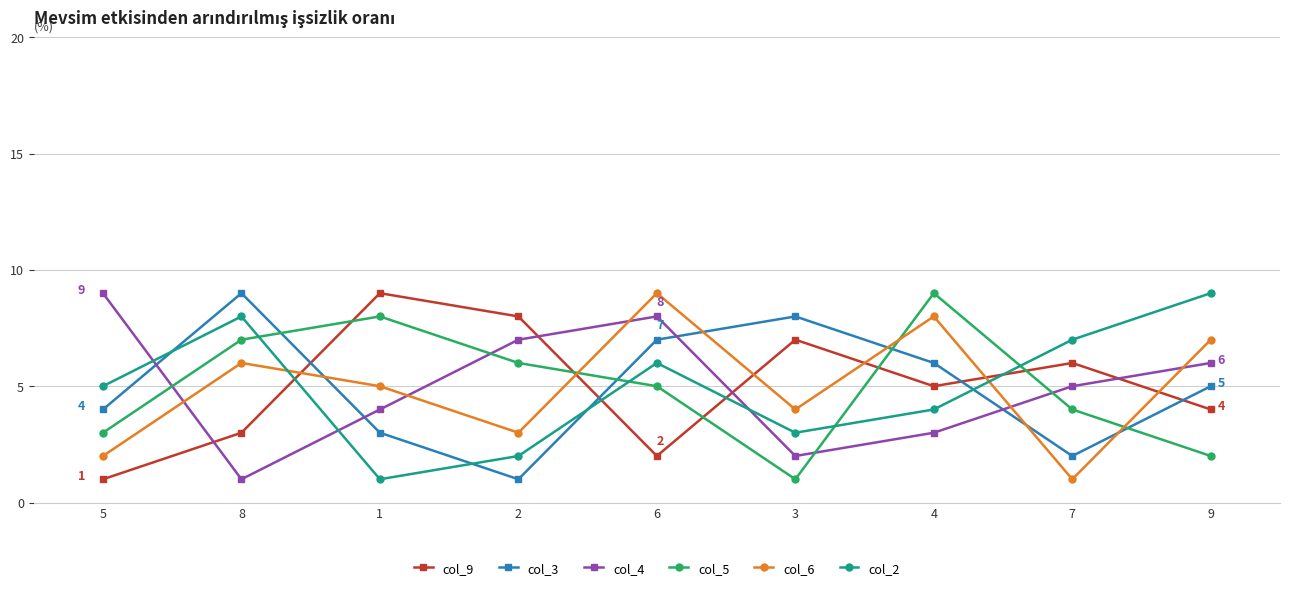

What is the difference between the col_3 values at 7 and 9?

3